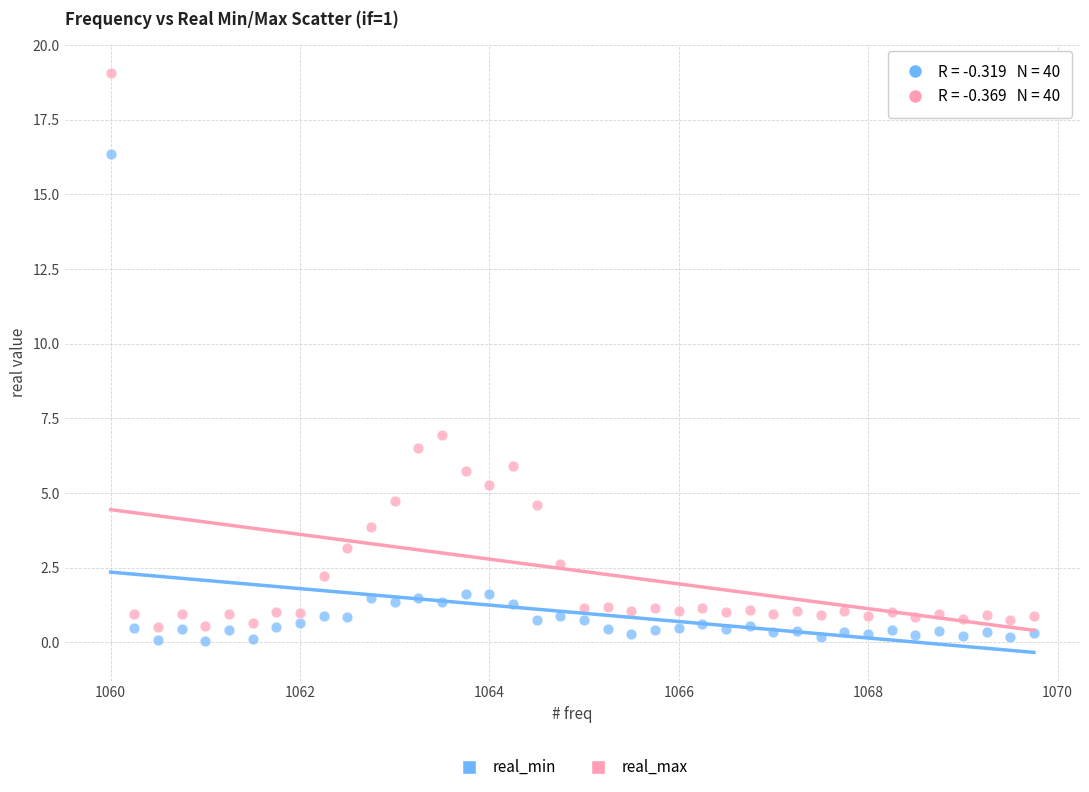

Across all data points, what is the range of Y values (max minus min)?

19.0